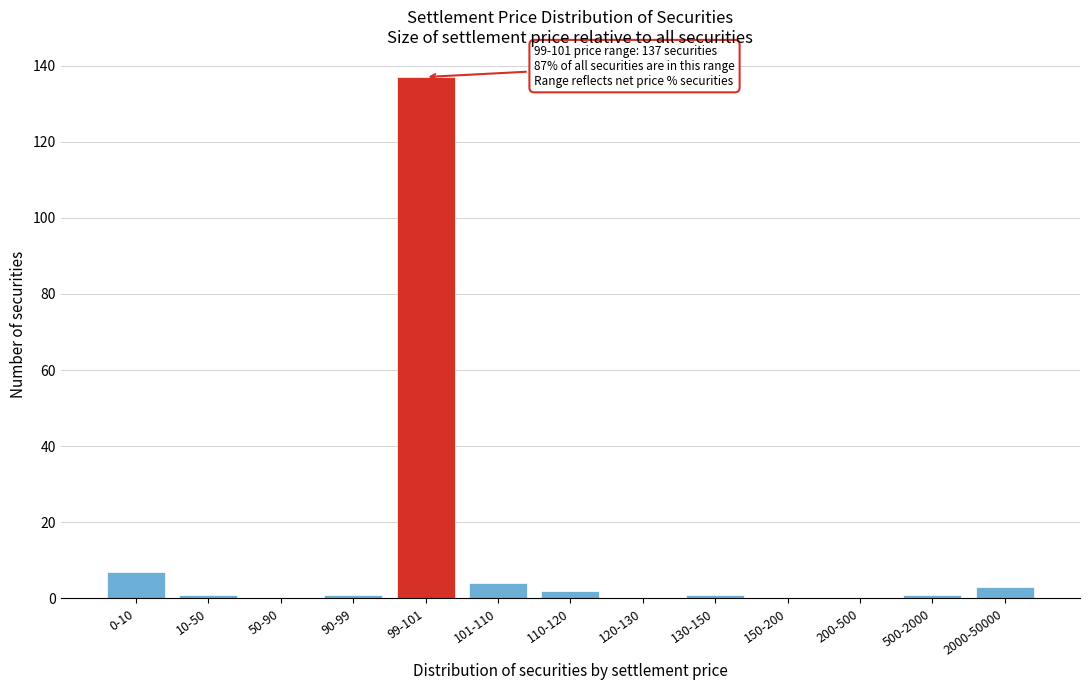

Reading left to right, transcribe all the data shown in this chart.

0-10=7	10-50=1	50-90=0	90-99=1	99-101=137	101-110=4	110-120=2	120-130=0	130-150=1	150-200=0	200-500=0	500-2000=1	2000-50000=3